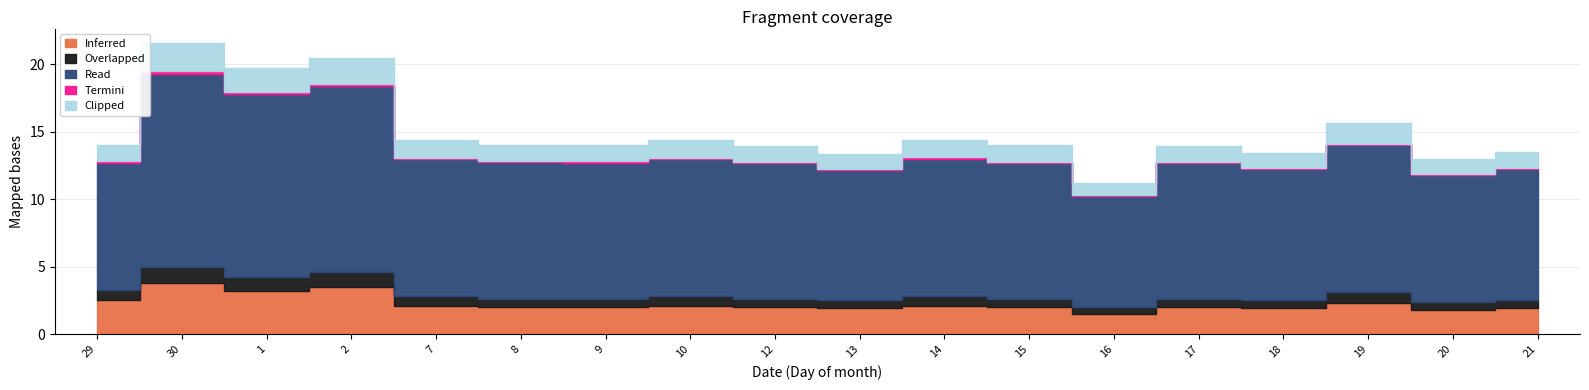

How many distinct data groups are displayed?

5